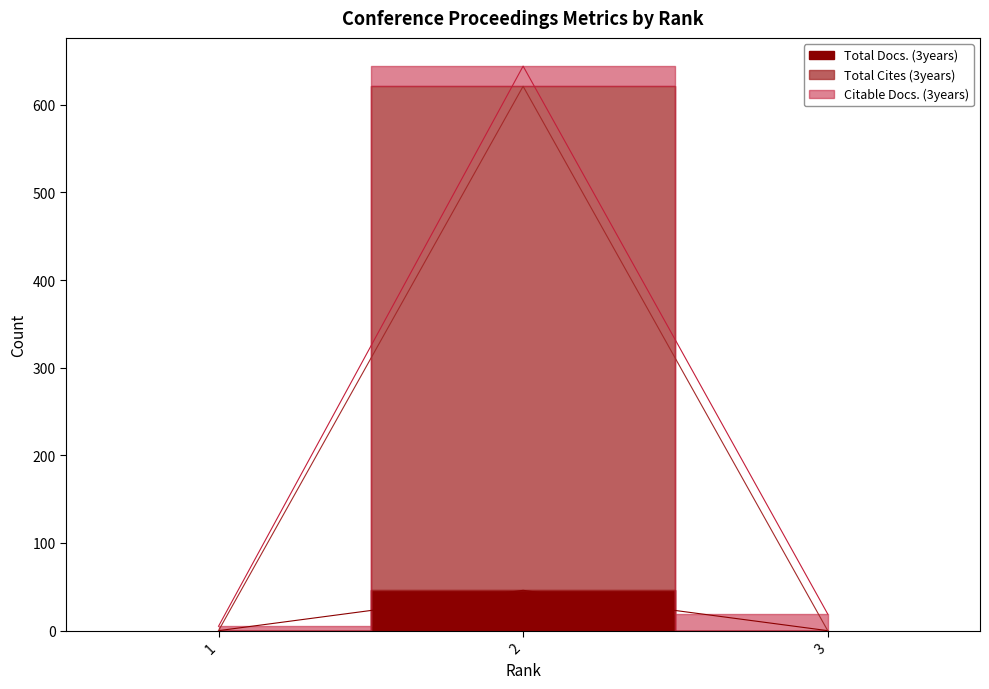

At which category is the sum across all series the highest?

2